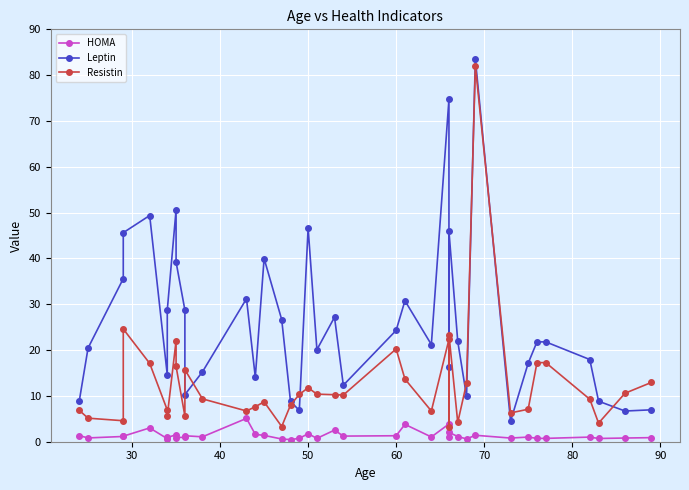

What is the difference between the second highest and second lowest values in the Leptin series?

68.0